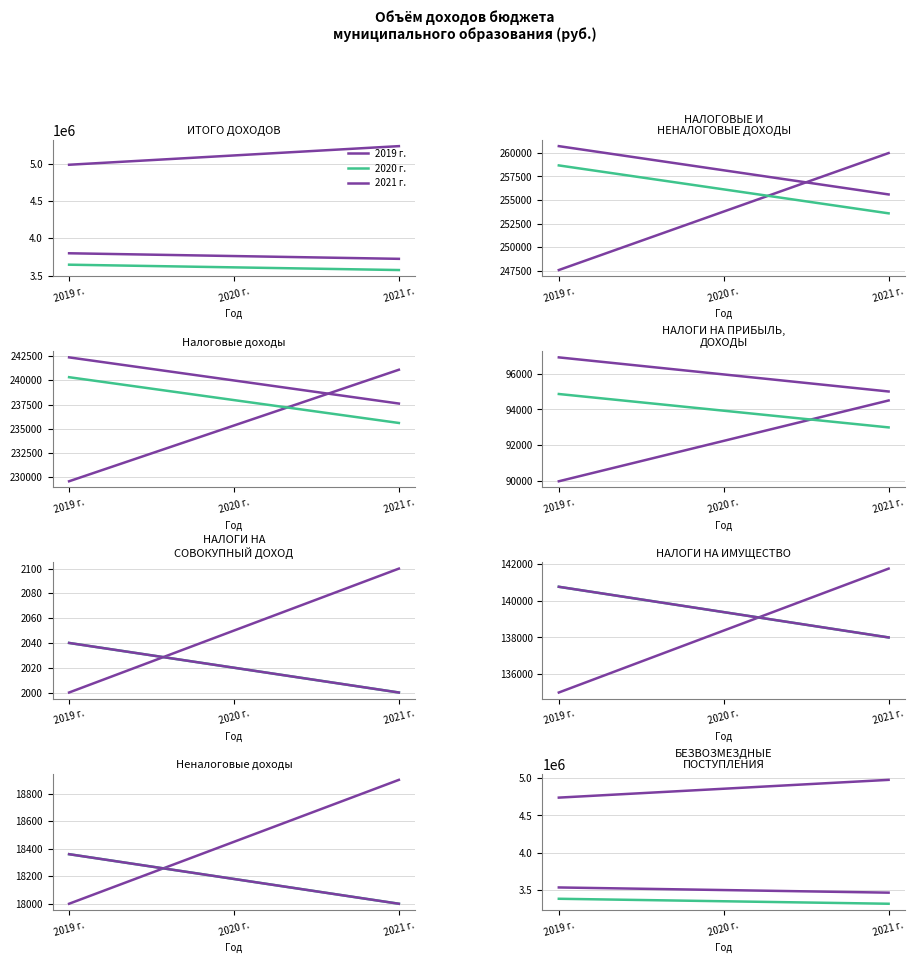

What is the difference between the 2021 г. values at 2020 г. and 2019 г.?

34701.9